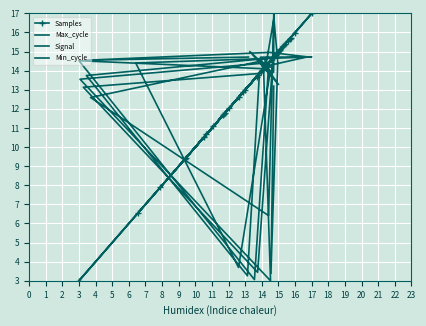

At which label does Samples reach its peak?

17